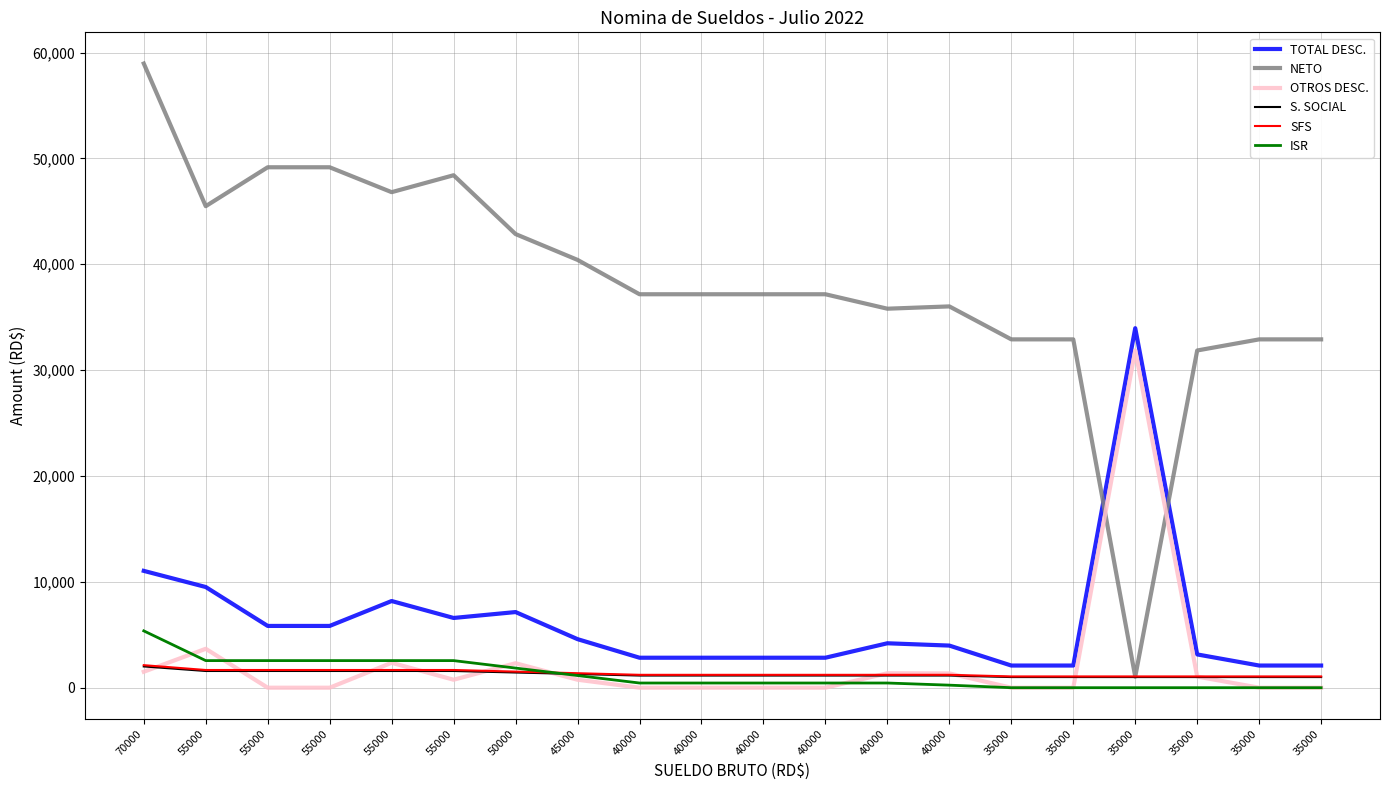

Which series has the widest spread of values?

NETO